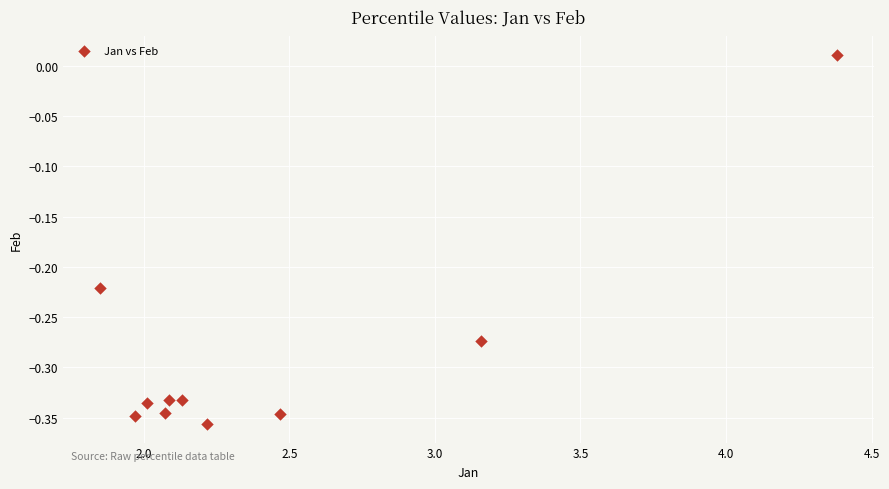

What is the range of Y values (max minus min)?

0.4